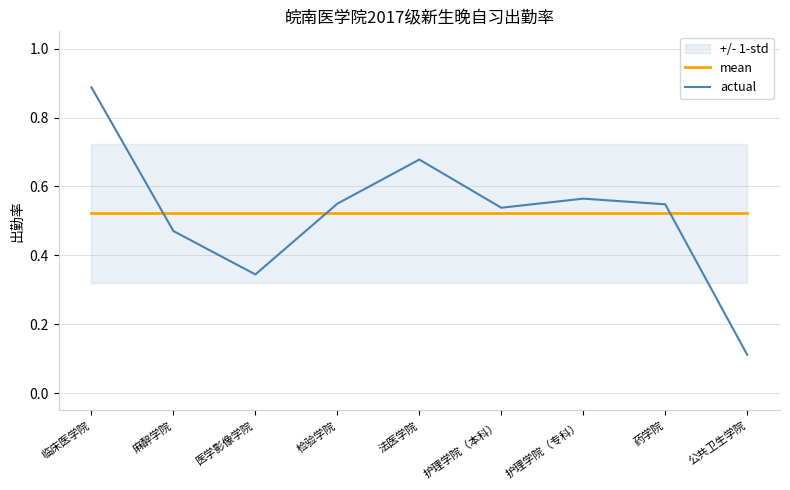

What is the minimum value shown in the chart?

0.1